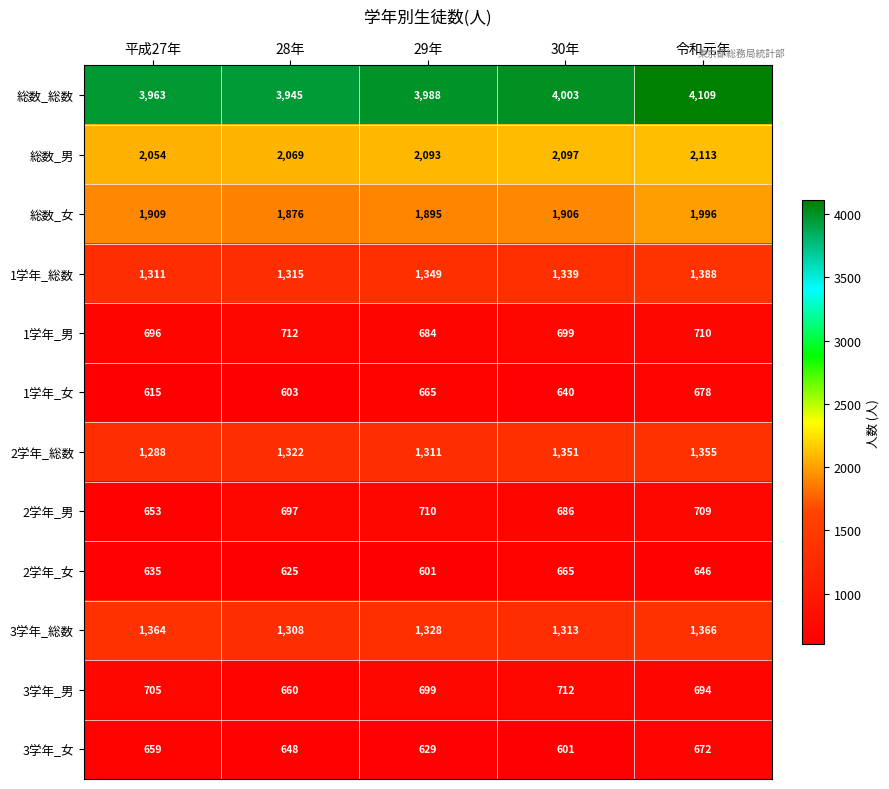

What is the highest value of the 総数_女 series?

1996